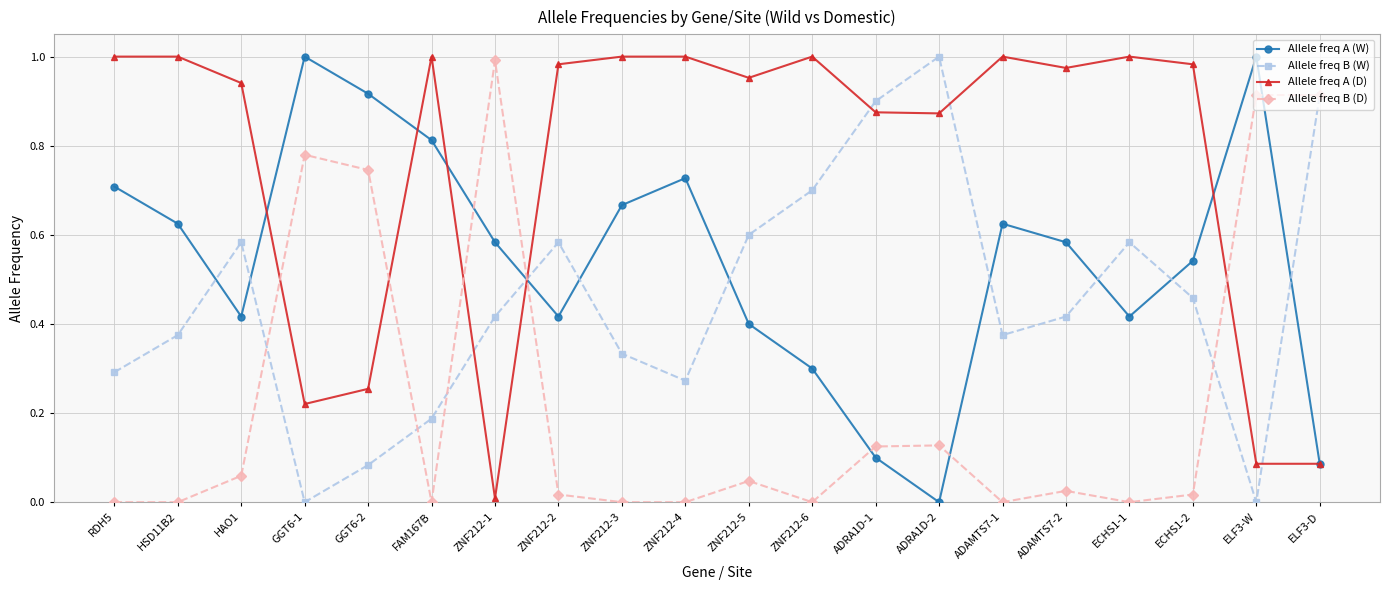

Which series has the largest total across all categories?

Allele freq A (D)